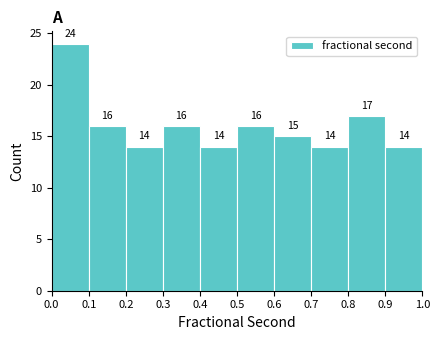

What is the height of the bar covering 0.4 to 0.5 on the x-axis?

14